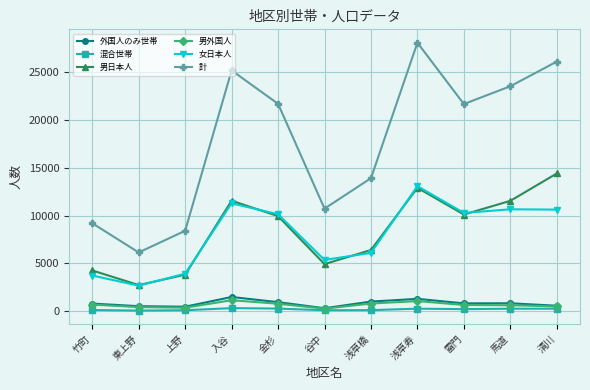

How many categories are shown in the chart?

11